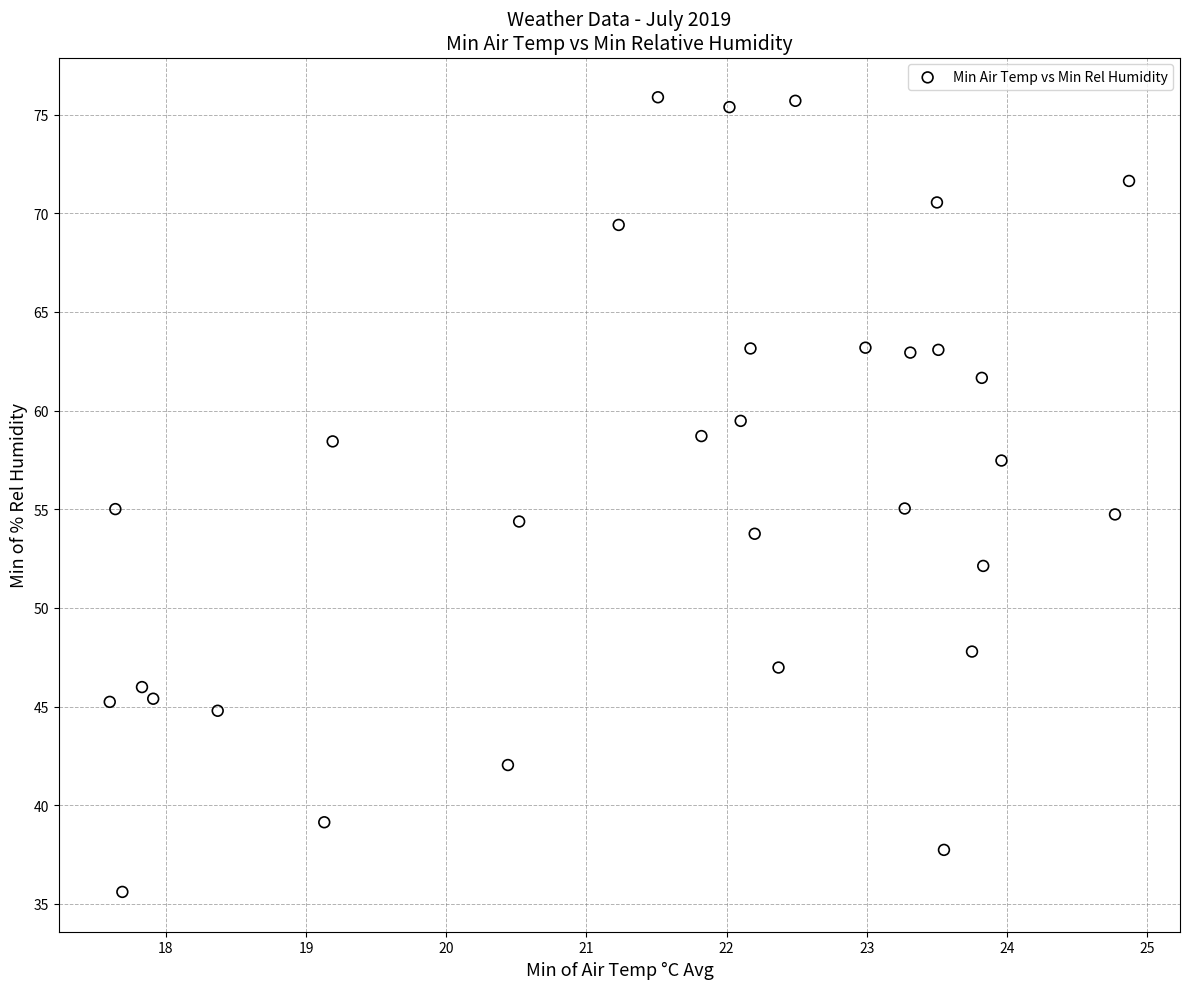

What is the range of X values (max minus min)?

7.3